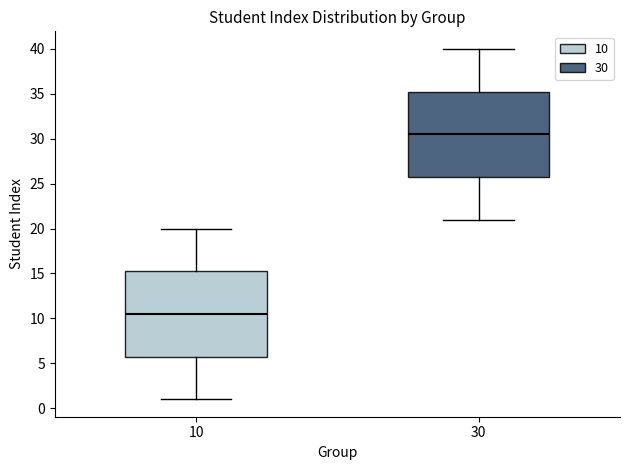

Reading left to right, read every box against the y-axis: the position of its median line, the range the box covers, and the ends of its whiskers. The values are not printed on the chart, so give them approximately, as read against the axis.

10: median 10.5, box 6.0 to 15.5, whiskers 1.0 to 20.0
30: median 30.5, box 26.0 to 35.5, whiskers 21.0 to 40.0